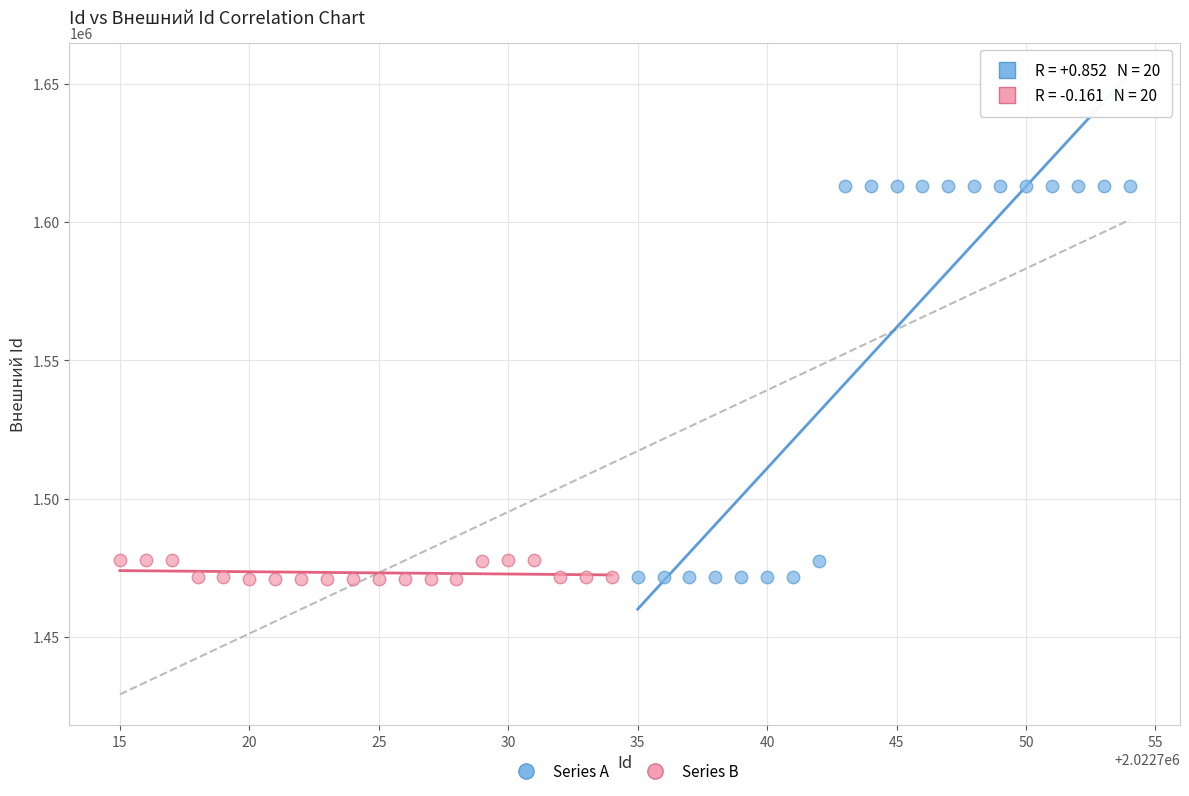

Which series has the largest Y range (max minus min)?

Series A